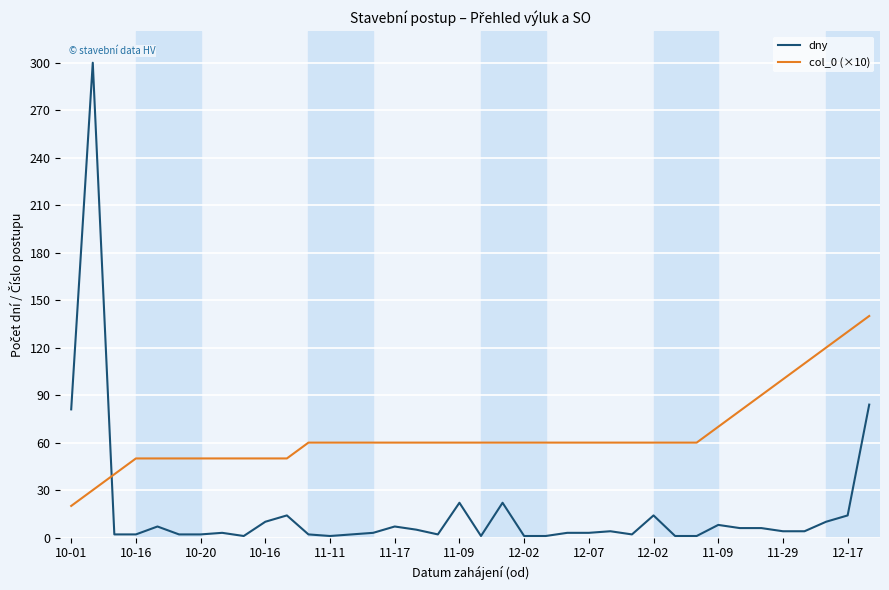

List the series in order of their overall mean, lowest first.

dny, col_0 (×10)